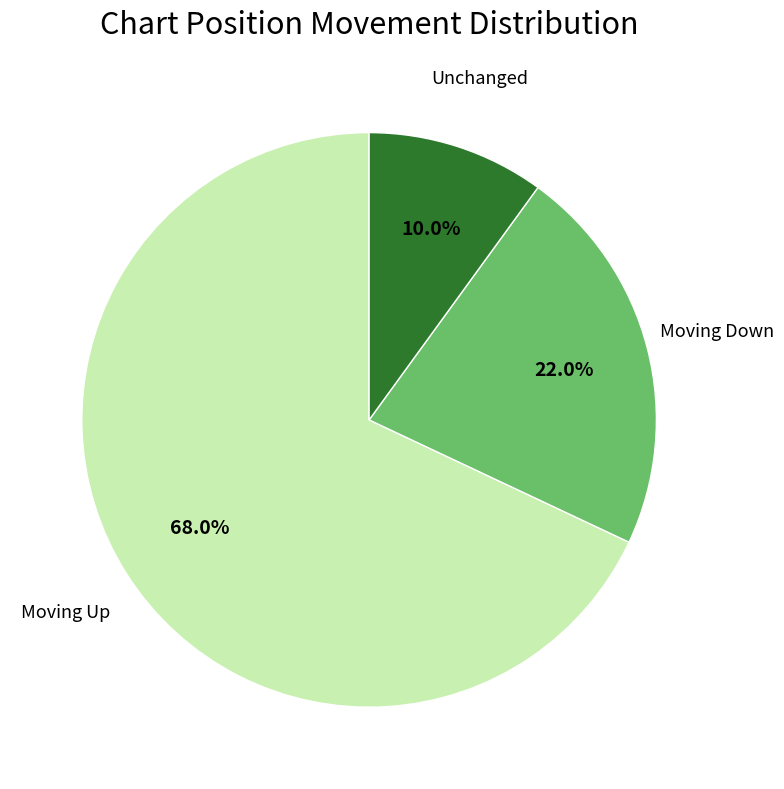

Count the number of slices in the pie.

3